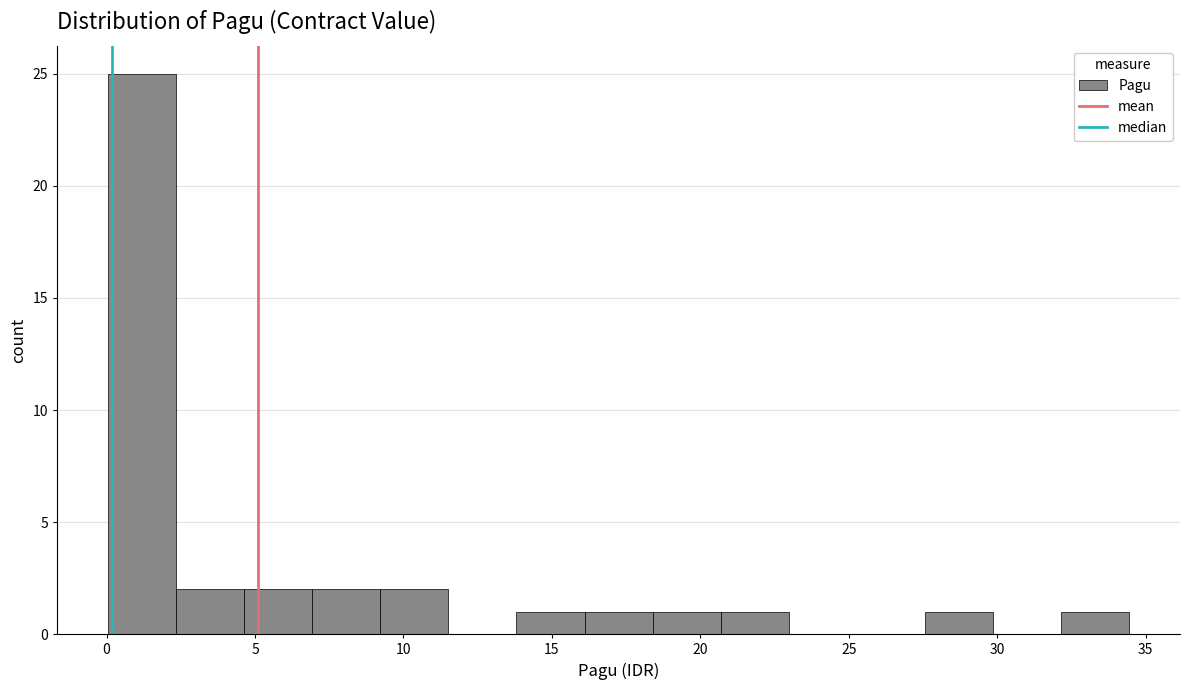

Reading left to right, transcribe this chart: for each bar, give the range it covers on the x-axis and its height. Neither the bar edges nor the heights are printed on the chart, so give them approximately, as read against the axes.

0.0 to 2.5: 25
2.5 to 4.5: 2
4.5 to 7.0: 2
7.0 to 9.0: 2
9.0 to 11.5: 2
11.5 to 14.0: 0
14.0 to 16.0: 1
16.0 to 18.5: 1
18.5 to 20.5: 1
20.5 to 23.0: 1
23.0 to 25.5: 0
25.5 to 27.5: 0
27.5 to 30.0: 1
30.0 to 32.0: 0
32.0 to 34.5: 1